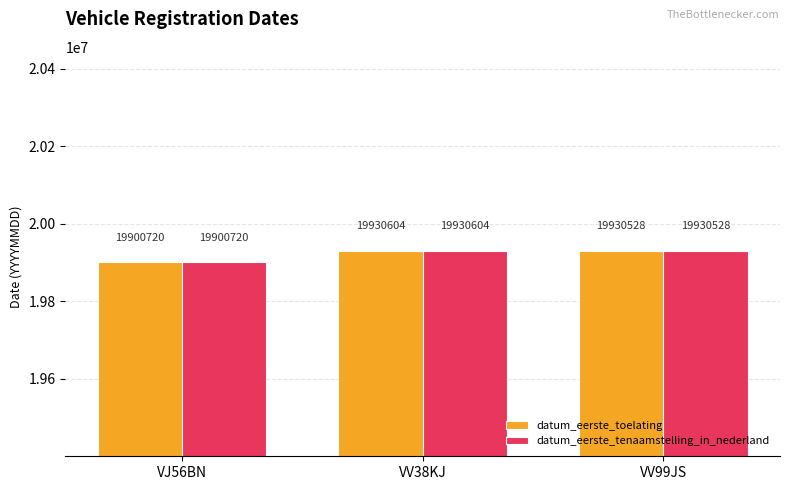

What is the label of the 1st bar from the left?

VJ56BN